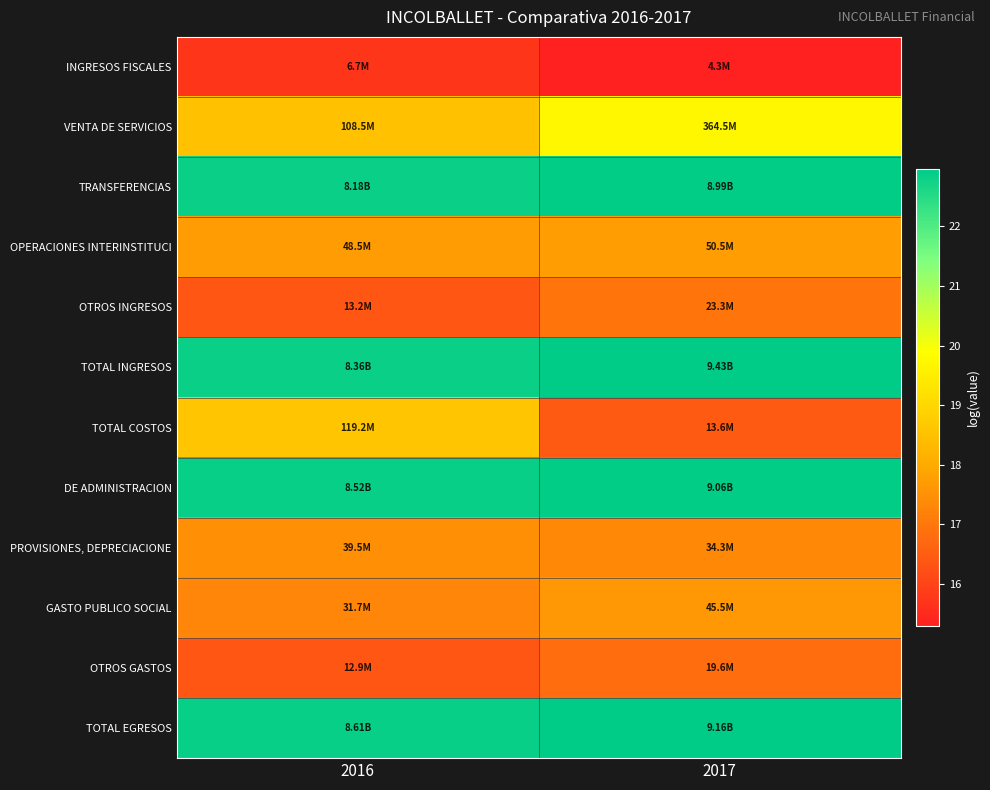

At how many categories does at least one series exceed 18?

2